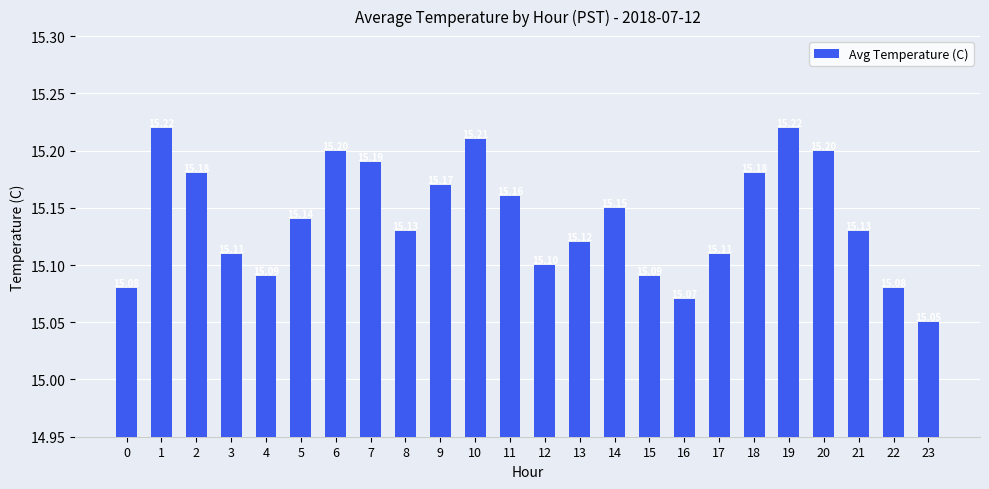

What is the maximum value shown in the chart?

15.2